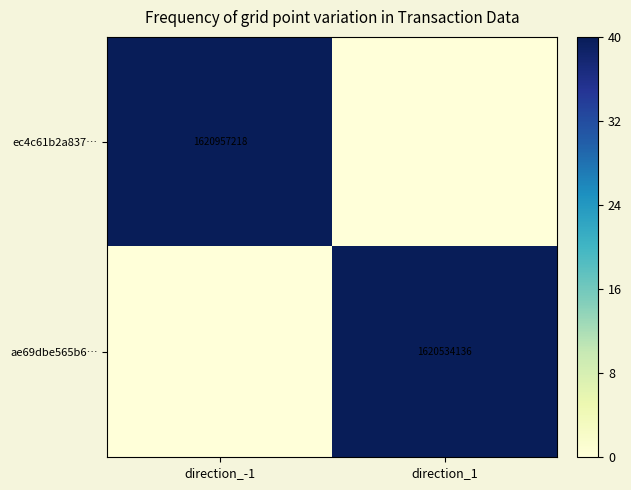

The value of ae69dbe565b6… at direction_1 is 999515126. True or false?

False